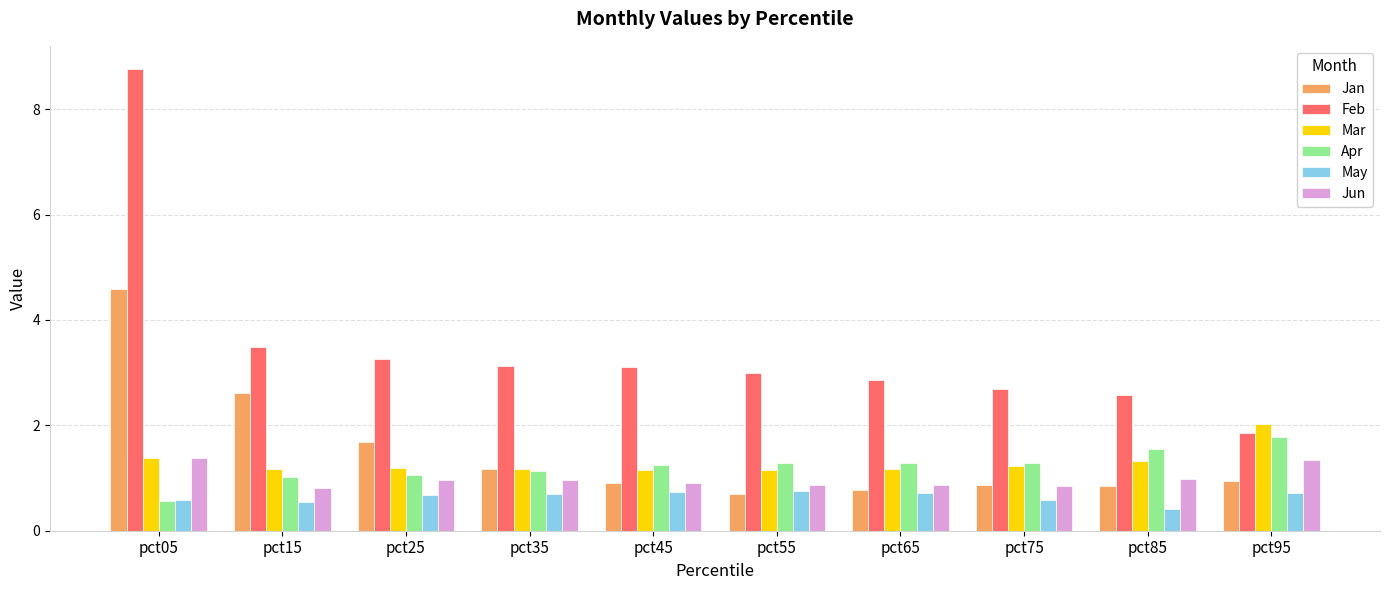

Which series has the widest spread of values?

Feb